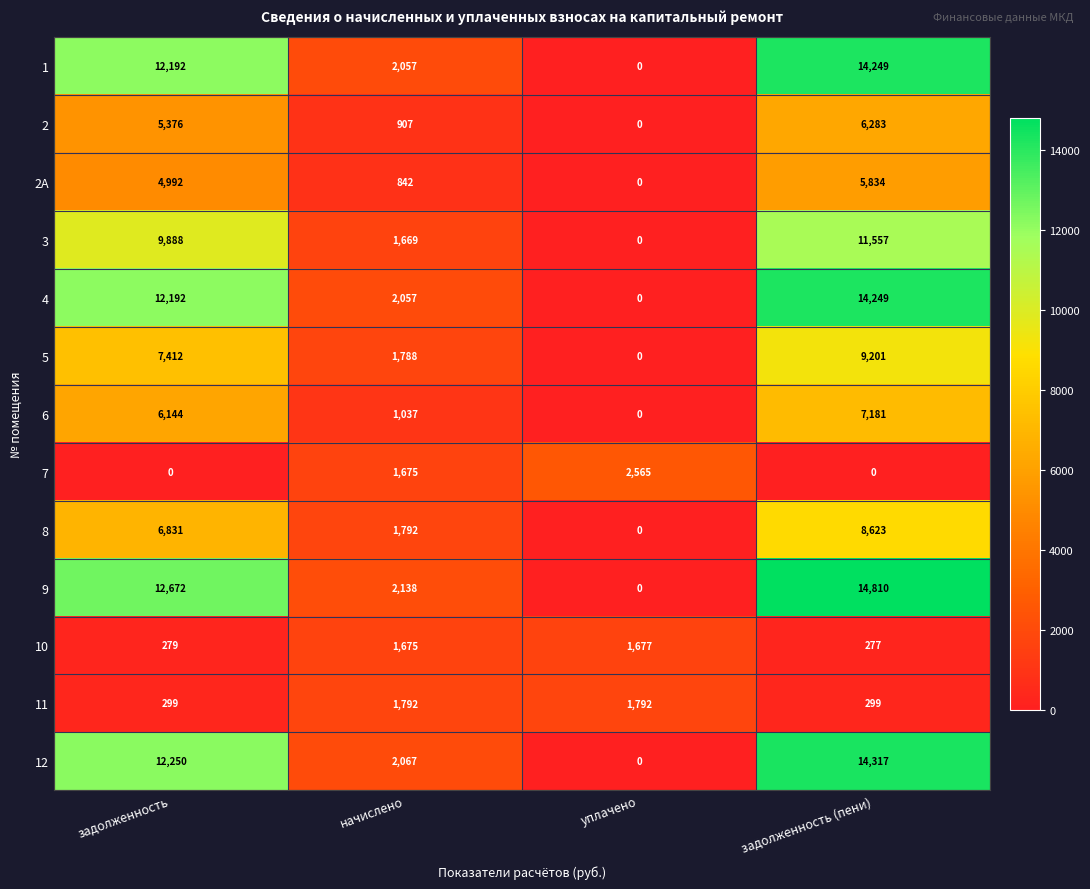

Which series has the largest total across all categories?

9